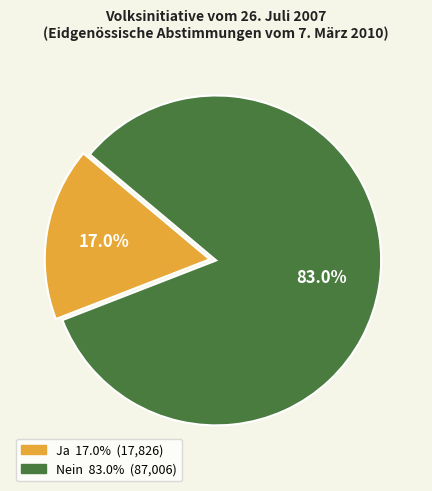

Which has a higher value, Ja or Nein?

Nein